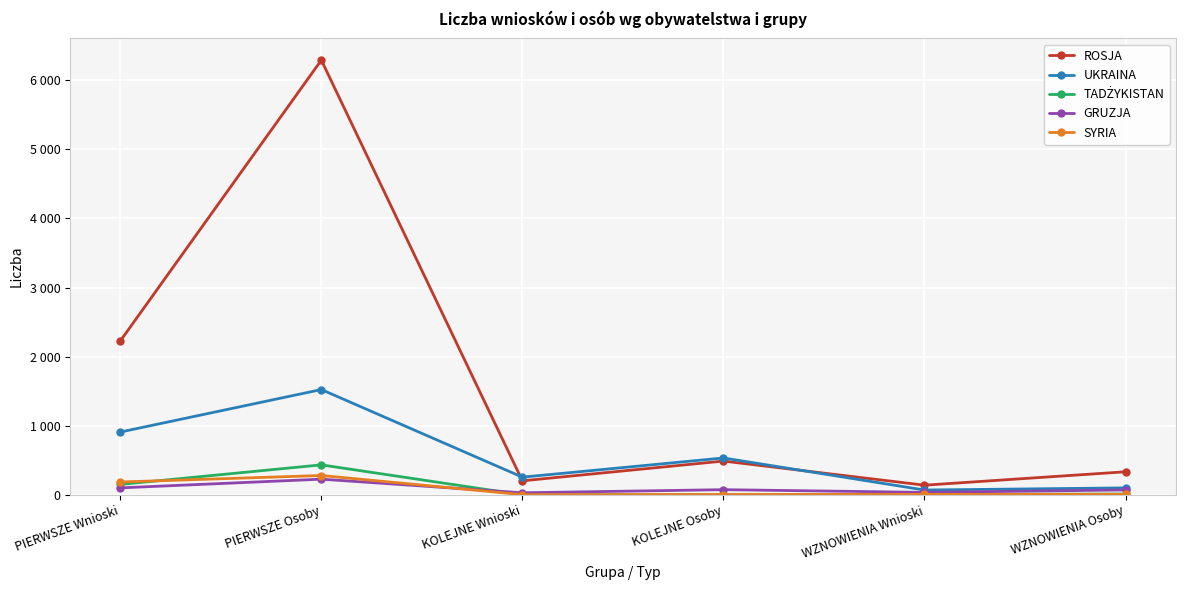

How many interior local valleys does the GRUZJA series have?

2